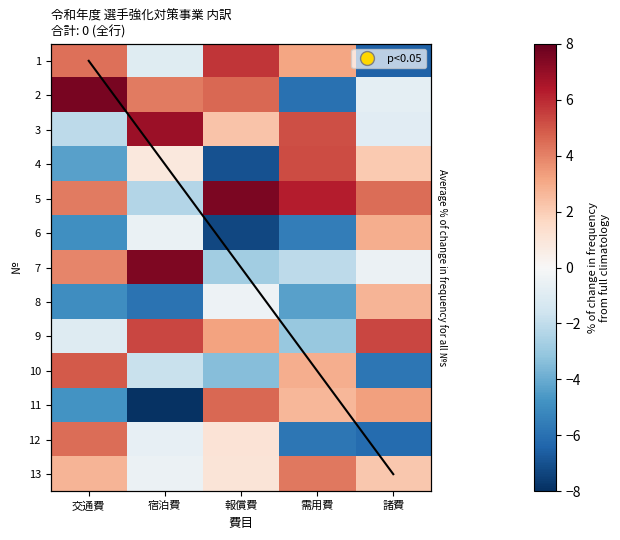

What is the minimum value for 1?

-6.5